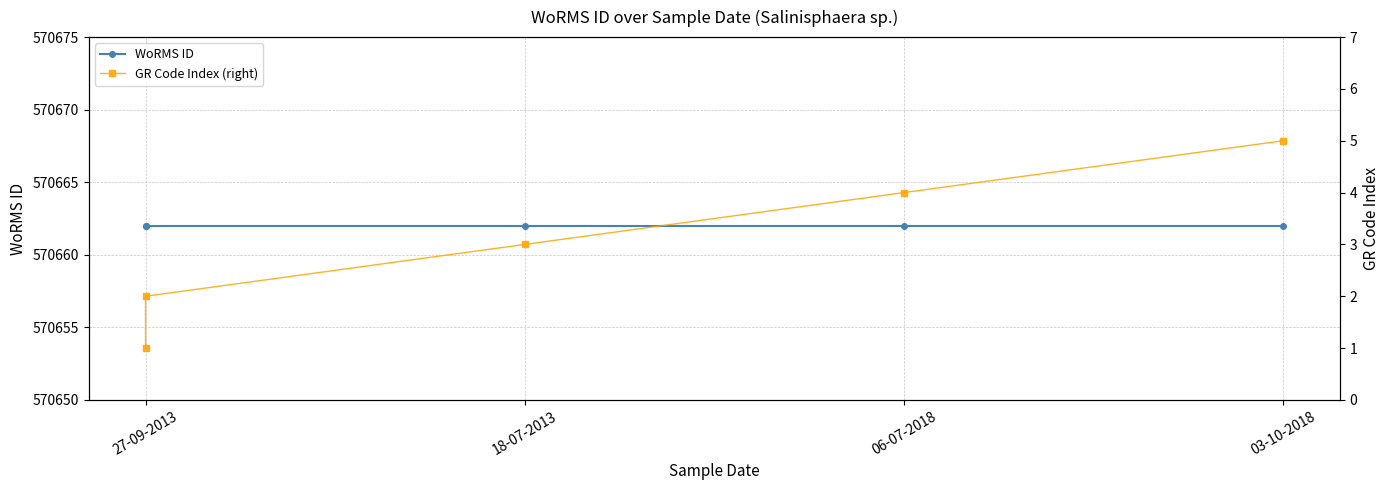

At how many categories does at least one series exceed 454544?

5